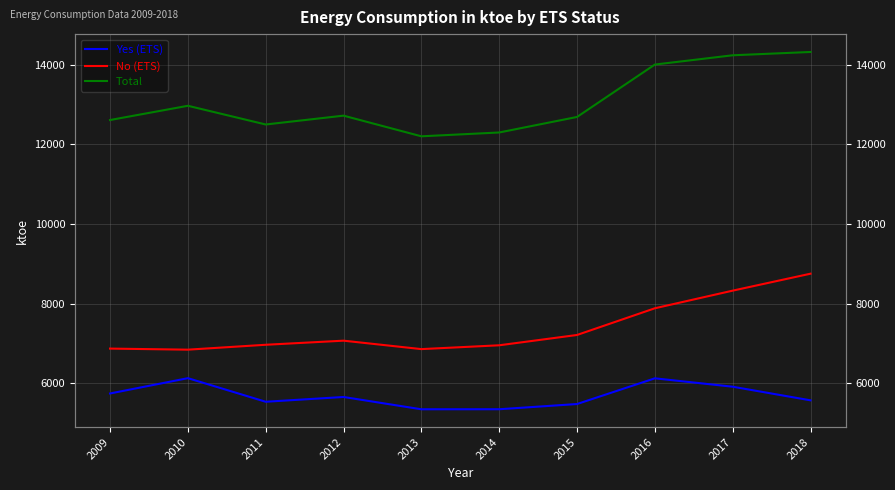

What is the difference between the second highest and minimum values in the Total series?

2036